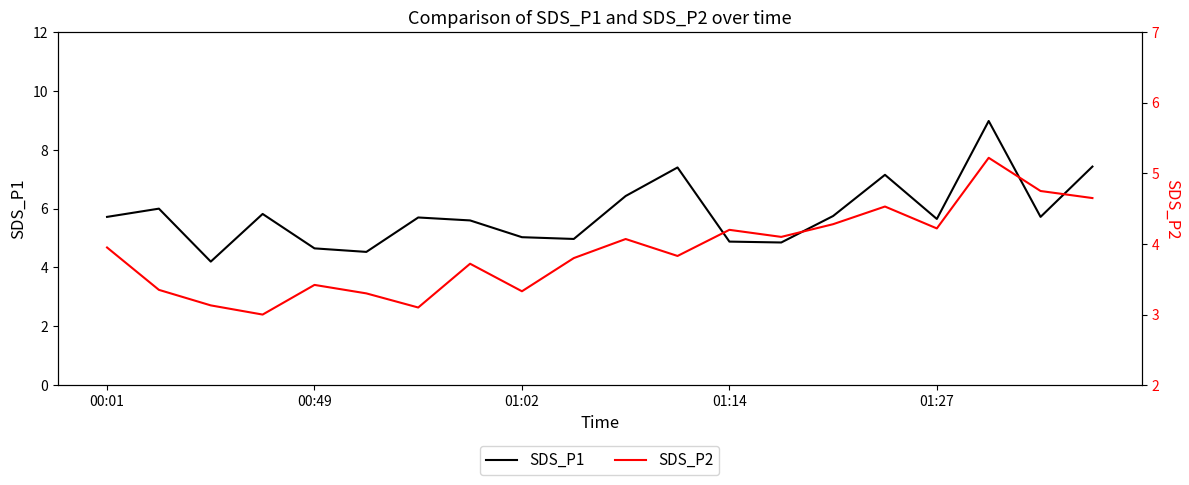

At which label does SDS_P1 first exceed 5?

00:01